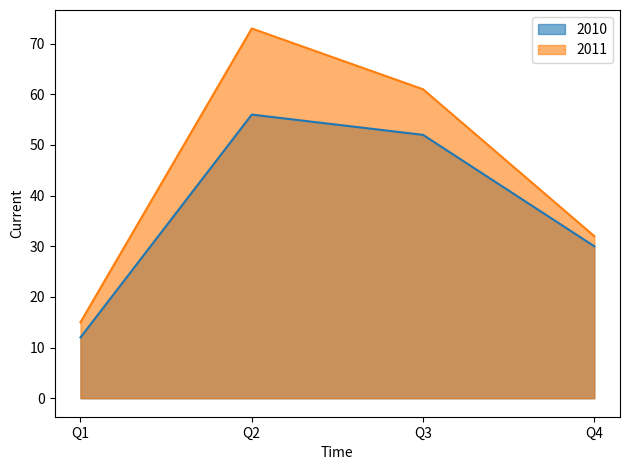

Reading left to right, list all the values displayed in this chart.

2010: 12	56	52	30
2011: 15	73	61	32